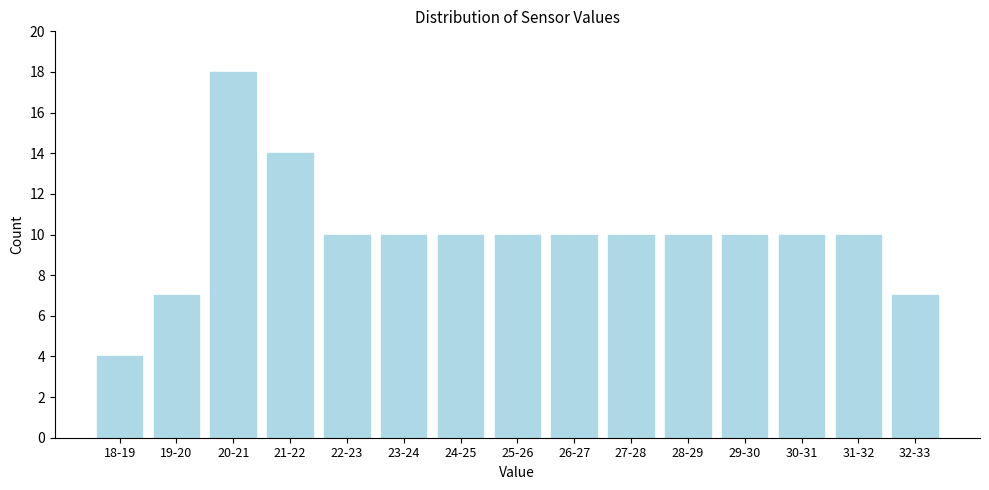

Reading left to right, what are all the values shown in this chart?

18-19=4	19-20=7	20-21=18	21-22=14	22-23=10	23-24=10	24-25=10	25-26=10	26-27=10	27-28=10	28-29=10	29-30=10	30-31=10	31-32=10	32-33=7